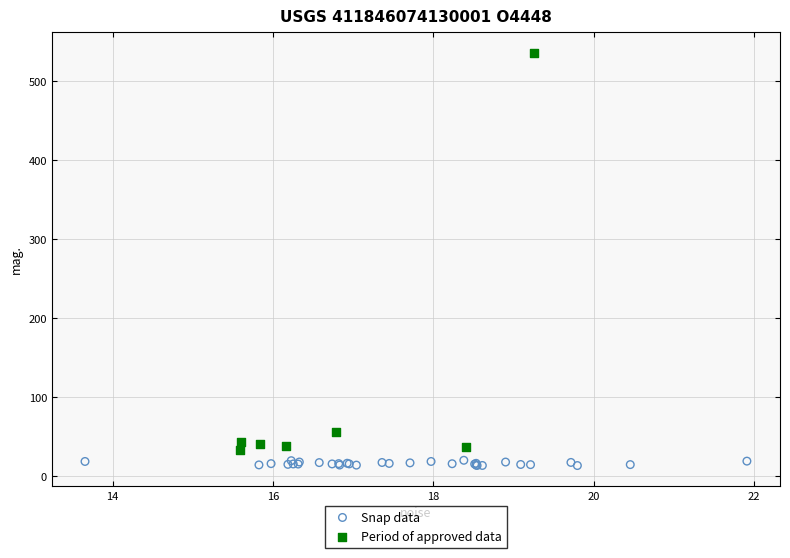

Which series contains the highest Y value?

Period of approved data